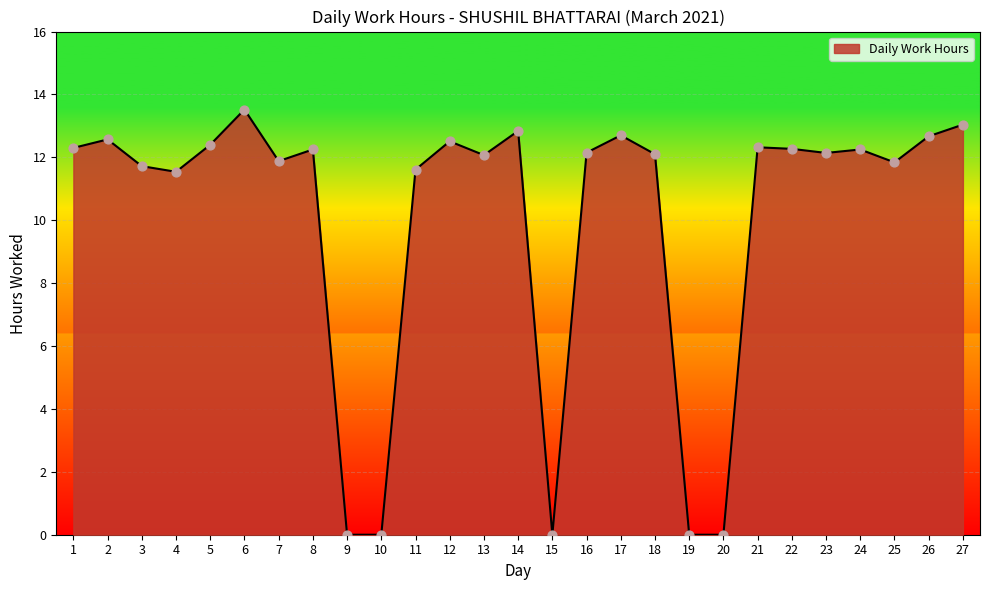

Between 15 and 21, which is larger?

21